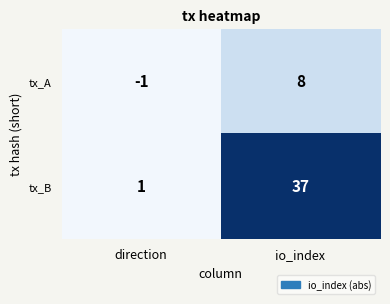

The tx_A series shows -1 at direction. True or false?

True